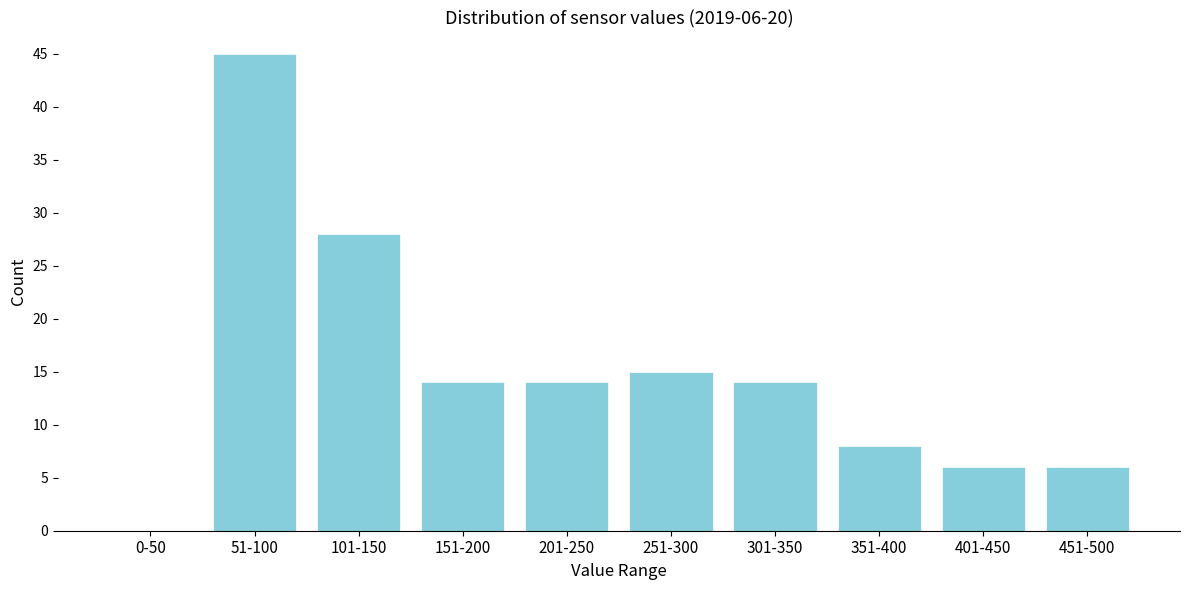

Reading left to right, extract all data points from this chart.

0-50=0	51-100=45	101-150=28	151-200=14	201-250=14	251-300=15	301-350=14	351-400=8	401-450=6	451-500=6